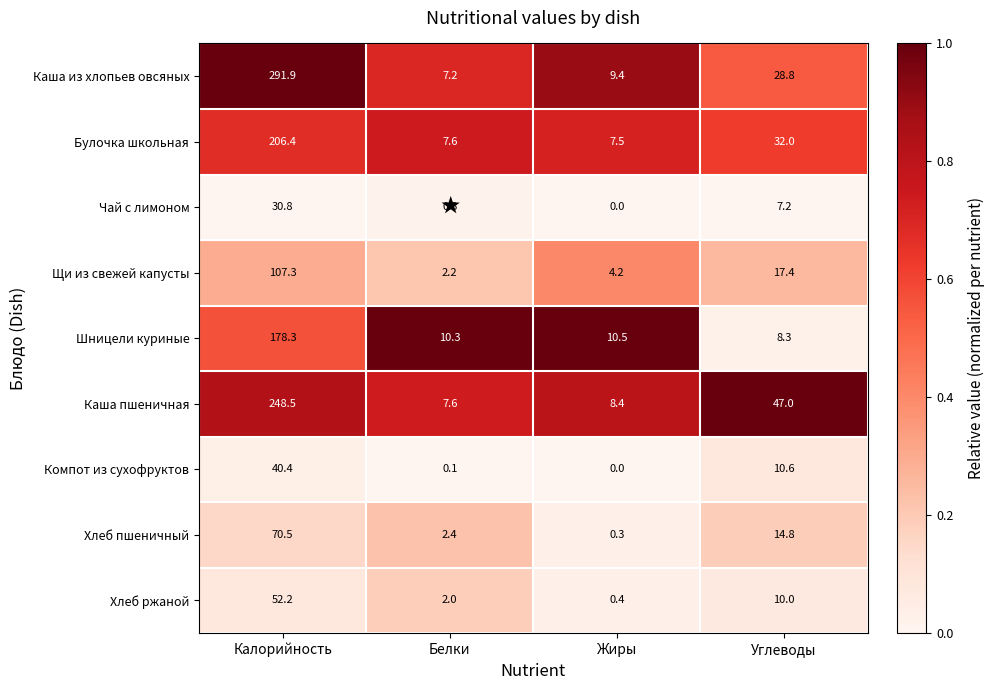

What is the difference between the maximum and second lowest values in the Каша пшеничная series?

240.1